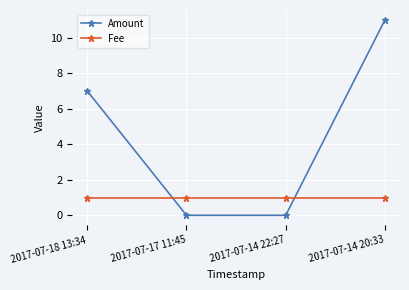

What is the spread (max minus min) of values at 2017-07-14 22:27?

1